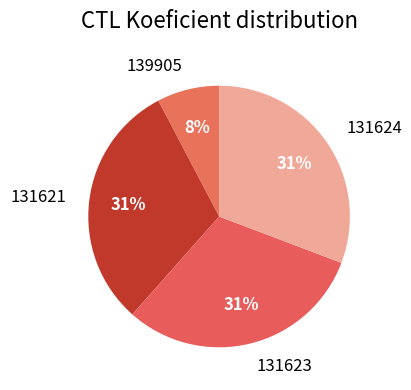

To the nearest percent, what is the average slice percentage?

25%